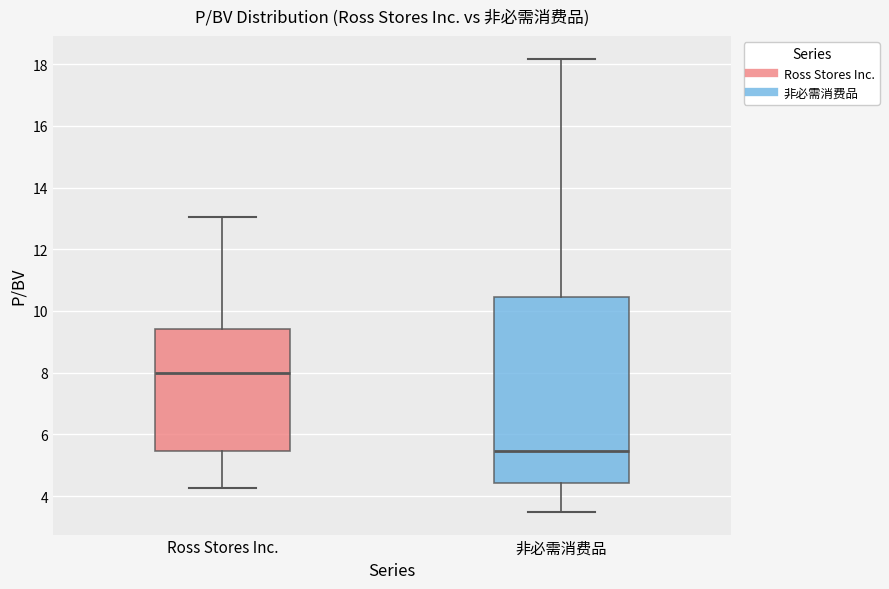

Comparing the boxes themselves (not the whiskers), which one is the tallest?

非必需消费品